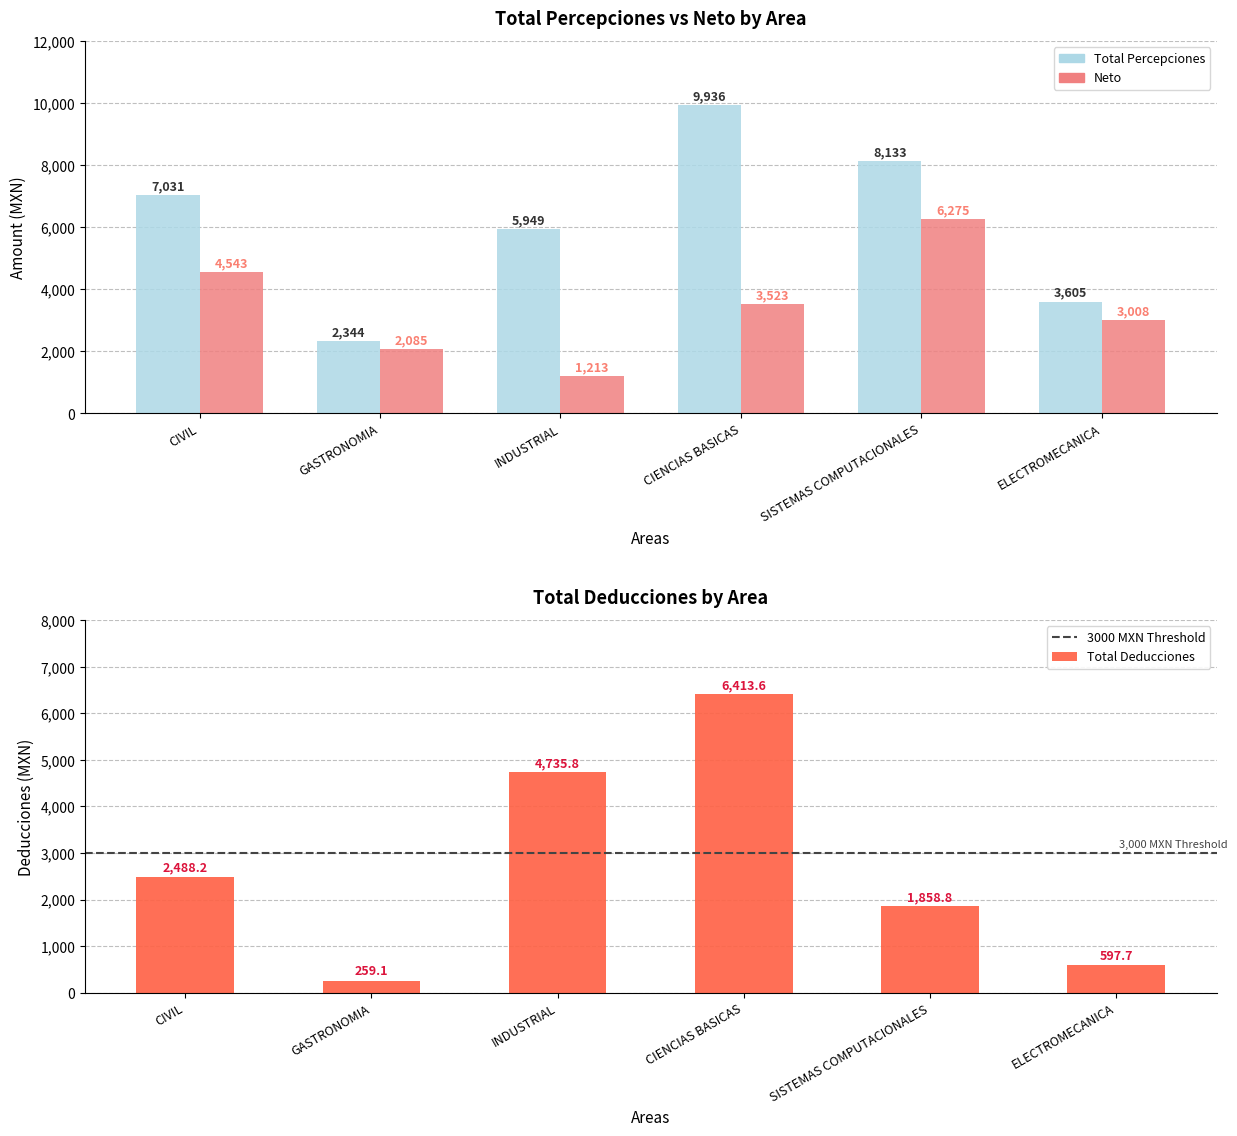

Which series has the largest total across all categories?

Total Percepciones